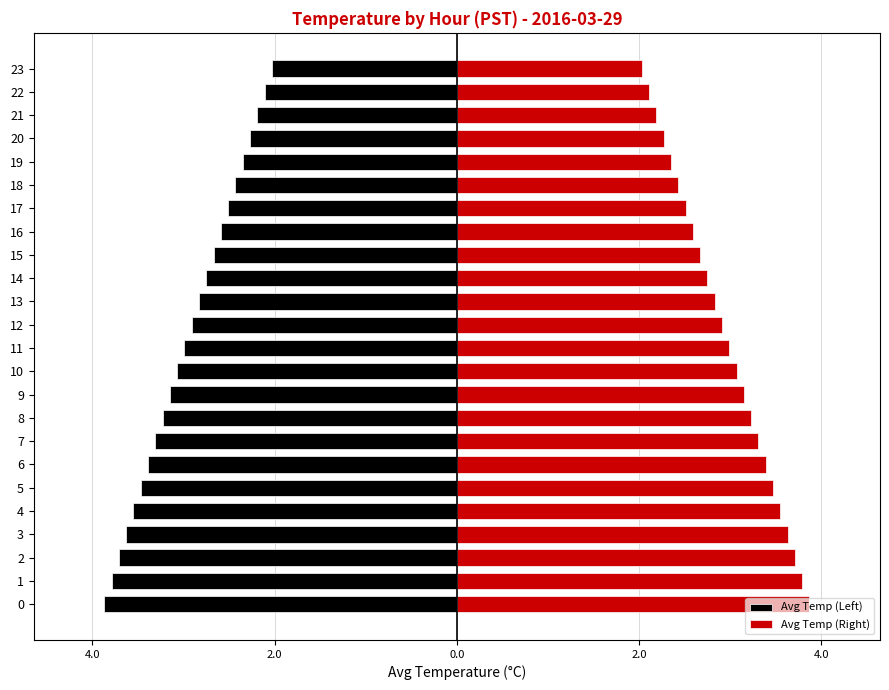

What is the label of the 16th bar from the left?

15